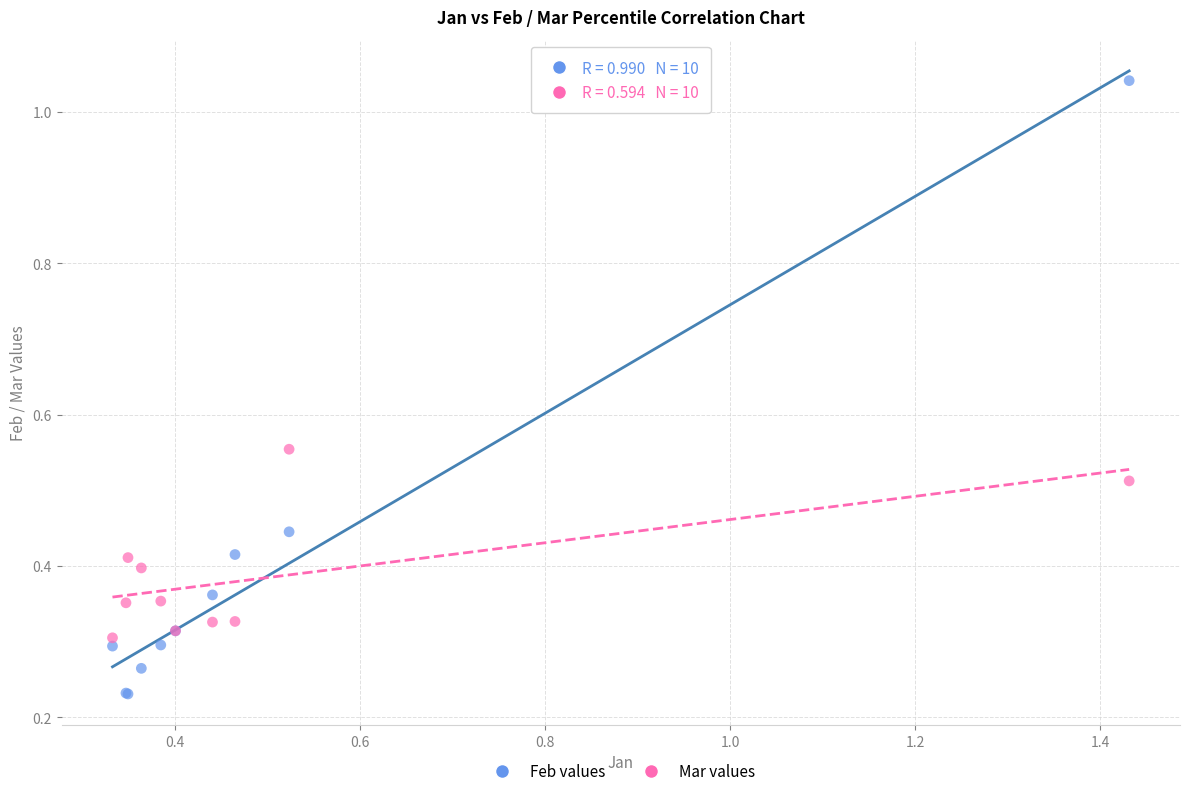

What is the X range (max minus min) for the scatter plot?

1.1